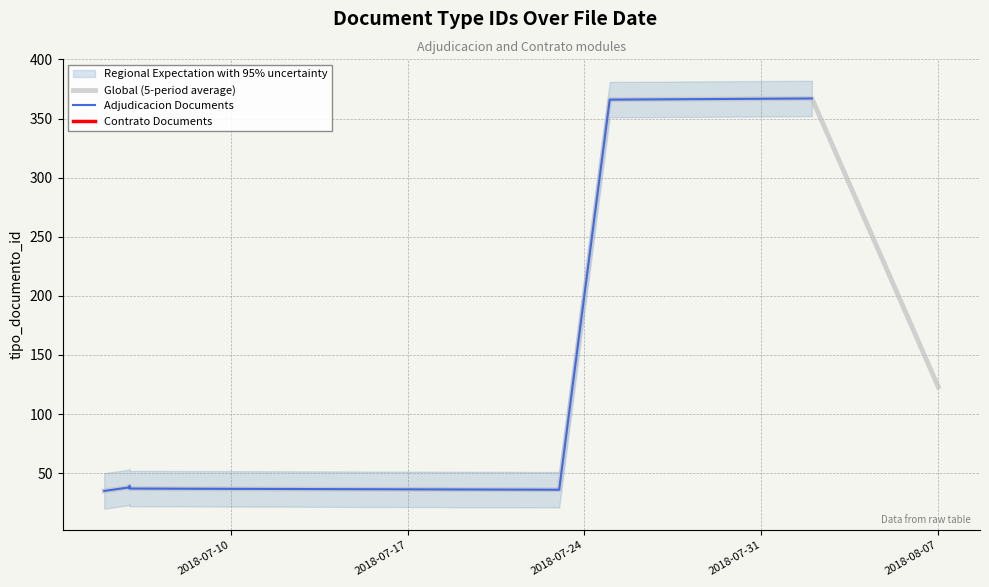

True or false: the data has more than 0 interior local peaks.

True